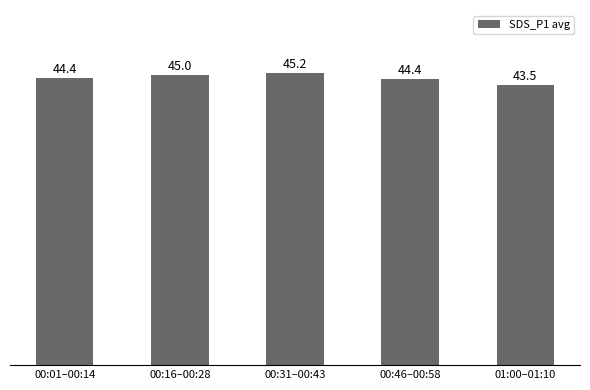

Is it true that the value at 00:01–00:14 is 64.6?

False